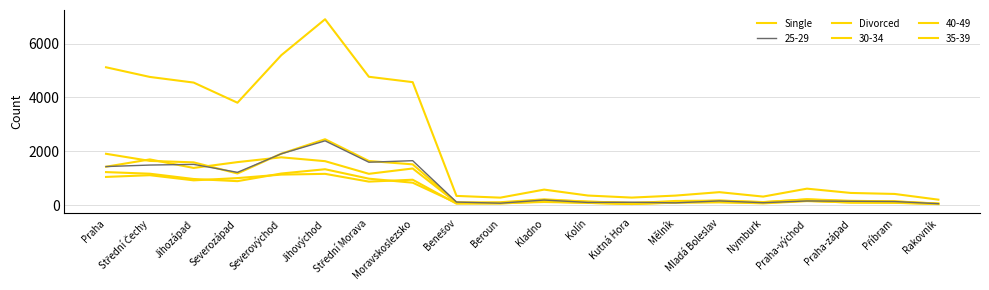

True or false: Single and Divorced cross at least once.

False